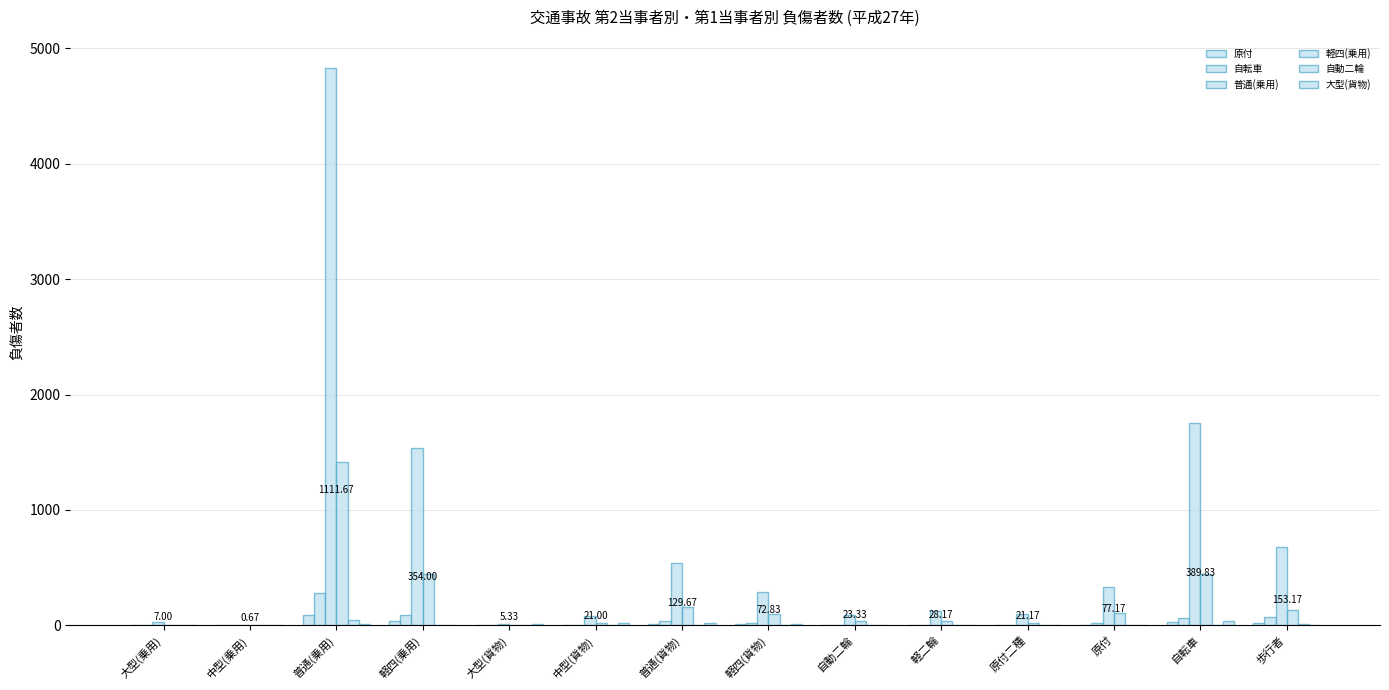

At which label does 普通(乗用) first exceed 291?

普通(乗用)